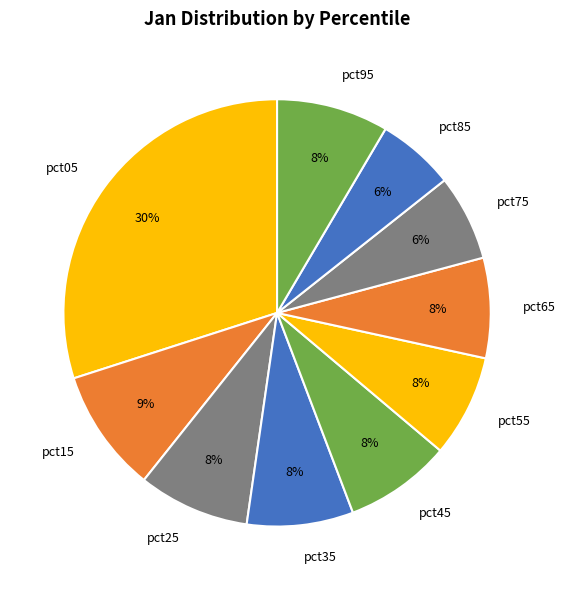

Combined, do pct65 and pct95 account for over 50%?

No